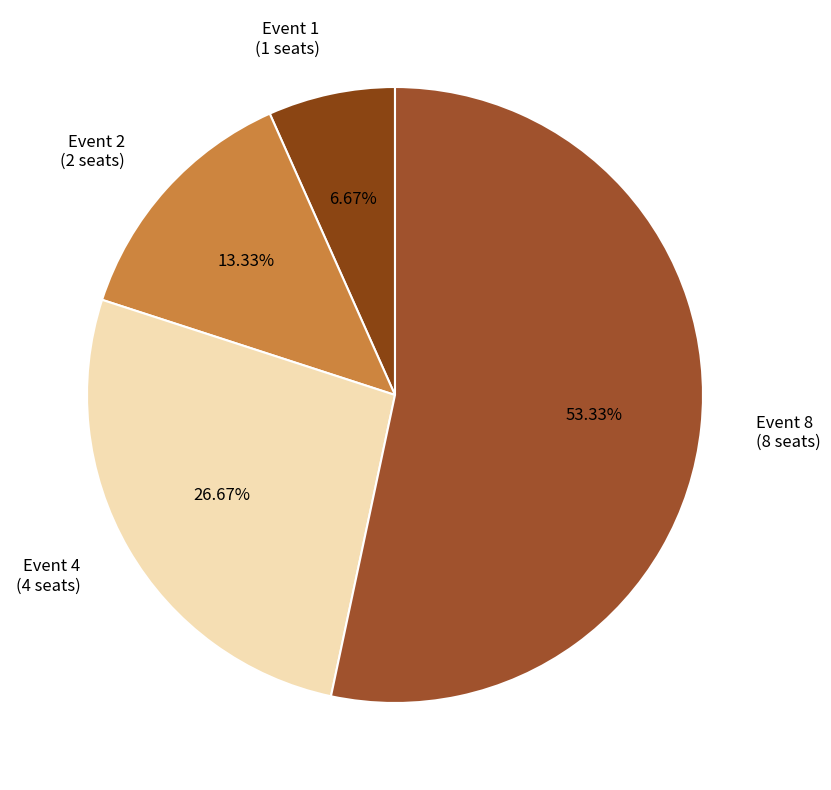

To the nearest percent, what is the difference between the largest and smallest slice percentages?

47%